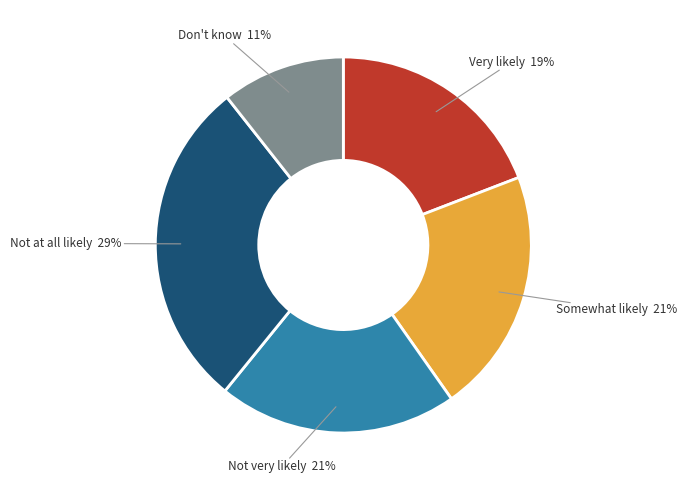

Is there a majority slice in this chart?

No